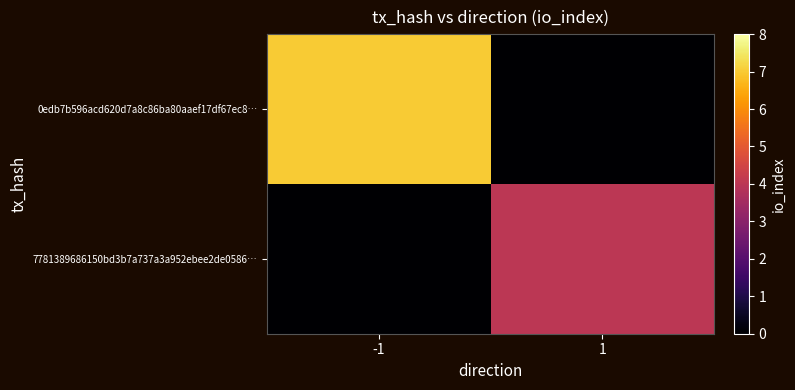

How many data points does each series have?

2